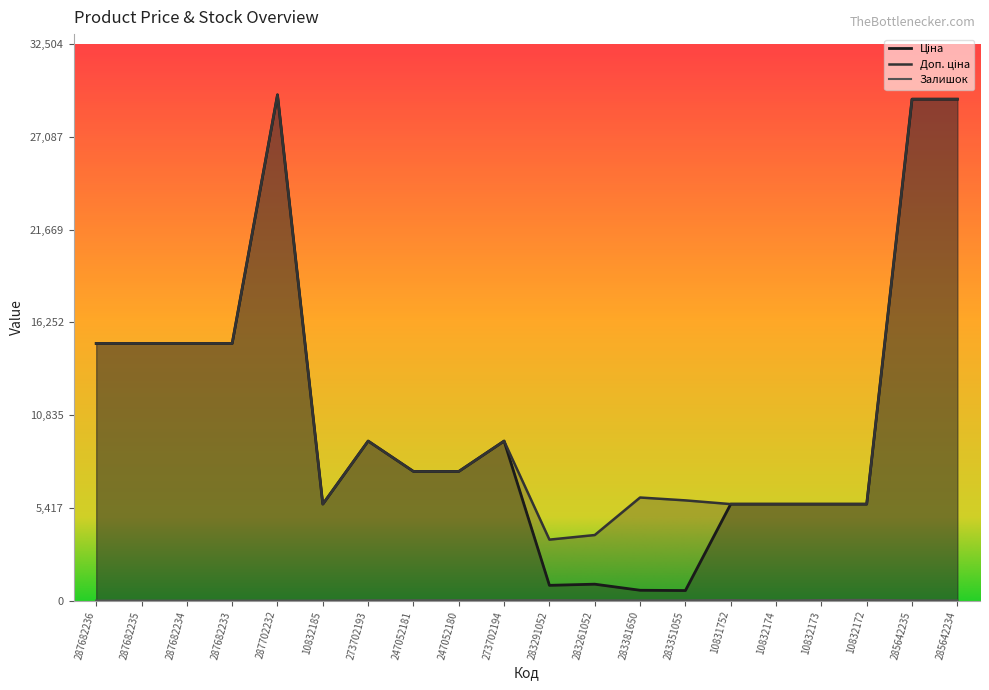

What is the difference between the second highest and minimum values in the Ціна series?

28709.6